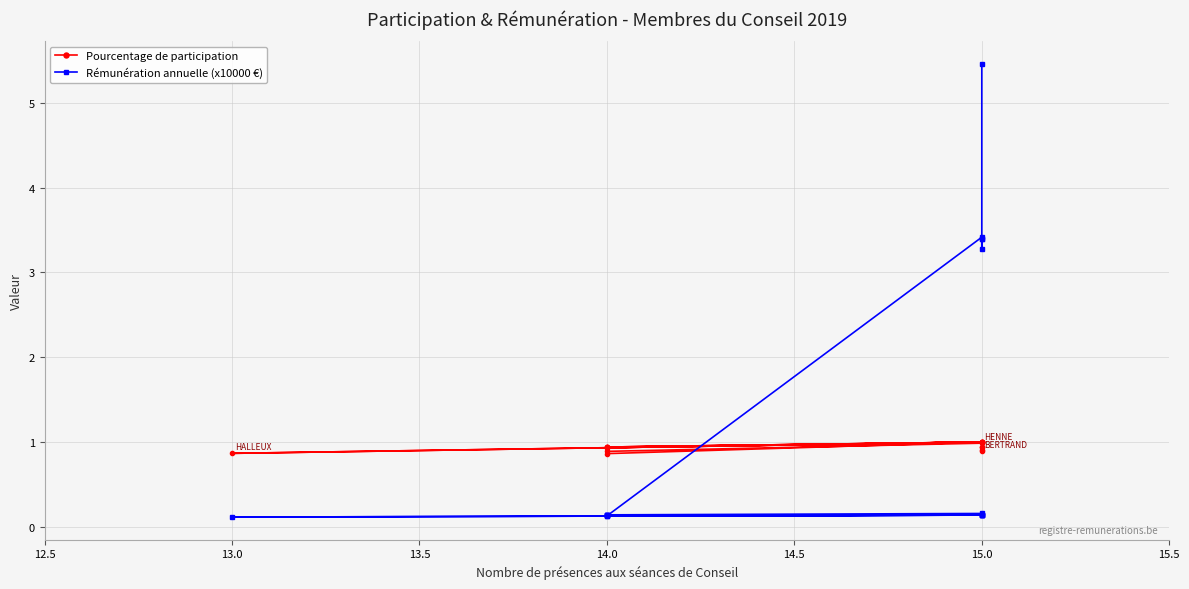

What is the minimum value shown in the chart?

0.1